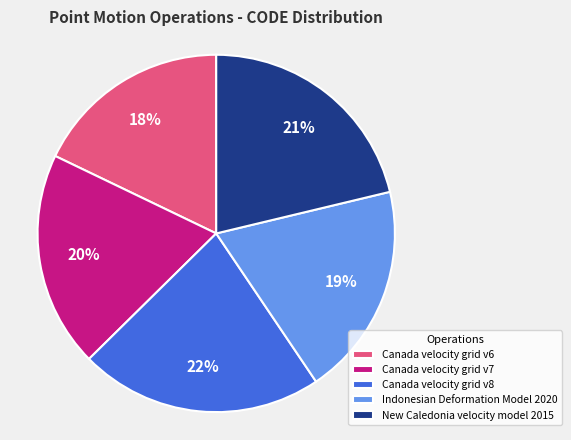

To the nearest percent, what portion does Canada velocity grid v6 represent?

18%